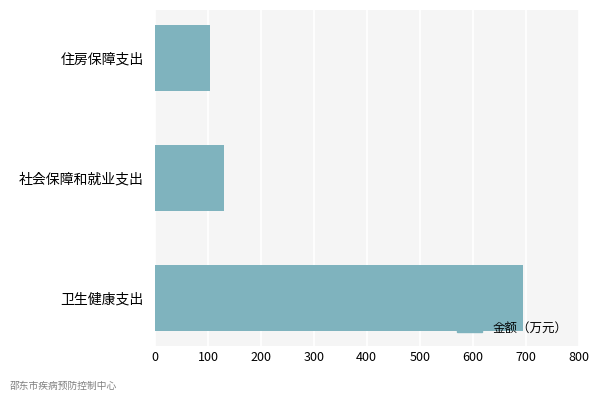

What value does the data have at 社会保障和就业支出?

130.0